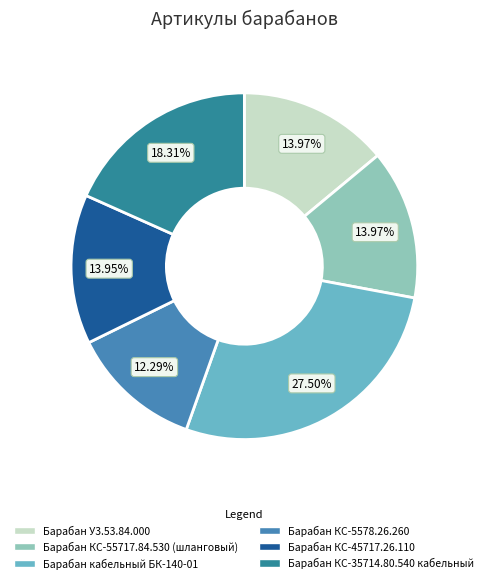

Is there a majority slice in this chart?

No